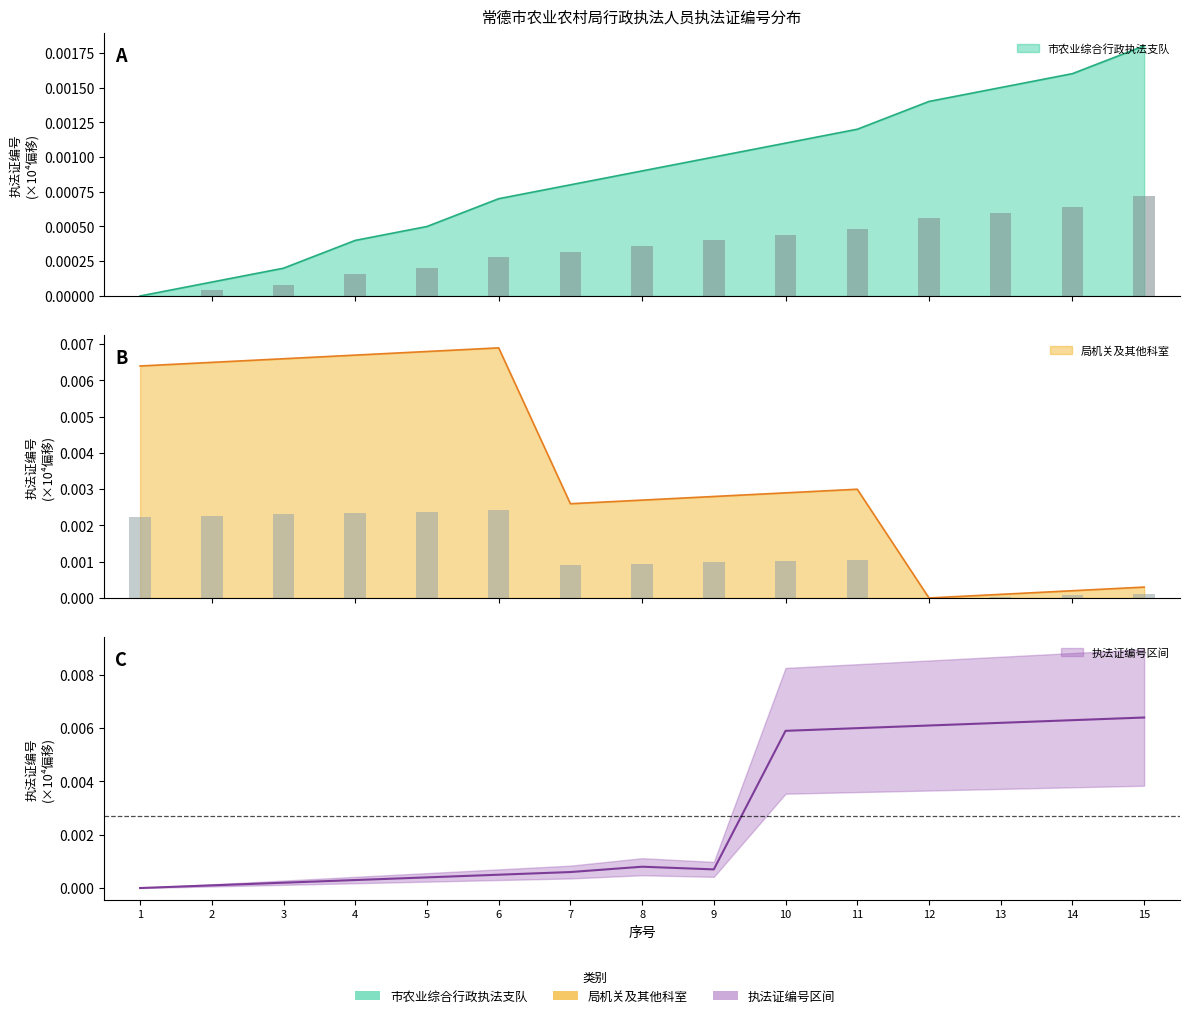

The 局机关及其他科室 series shows 0.0 at 4. True or false?

True